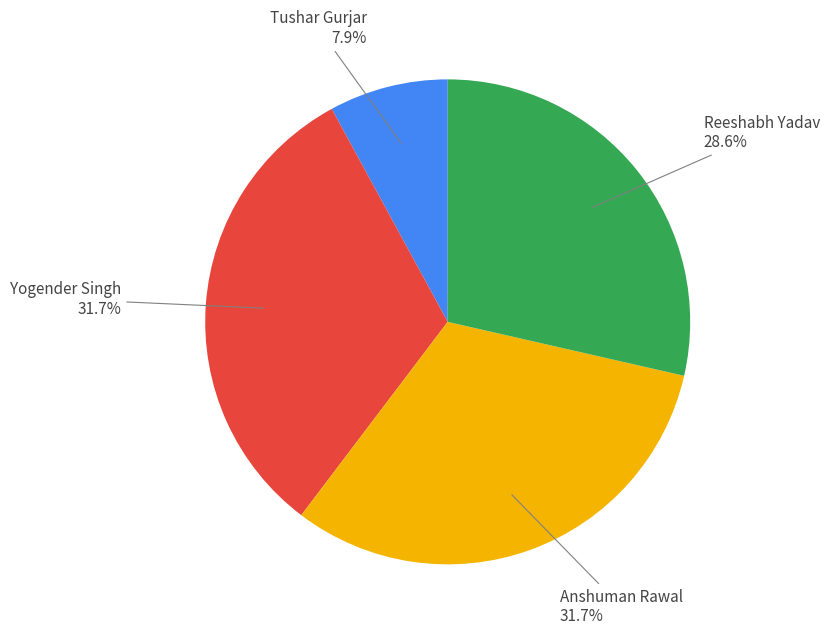

What percentage is the Anshuman Rawal slice, to the nearest percent?

32%